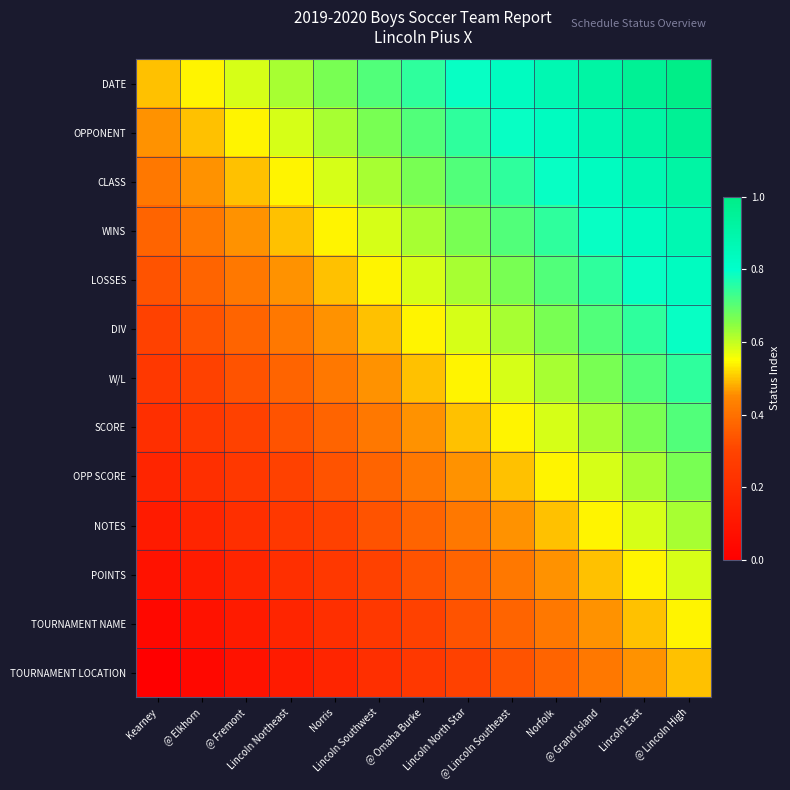

What is the total value across all series at @ Elkhorn?

3.8